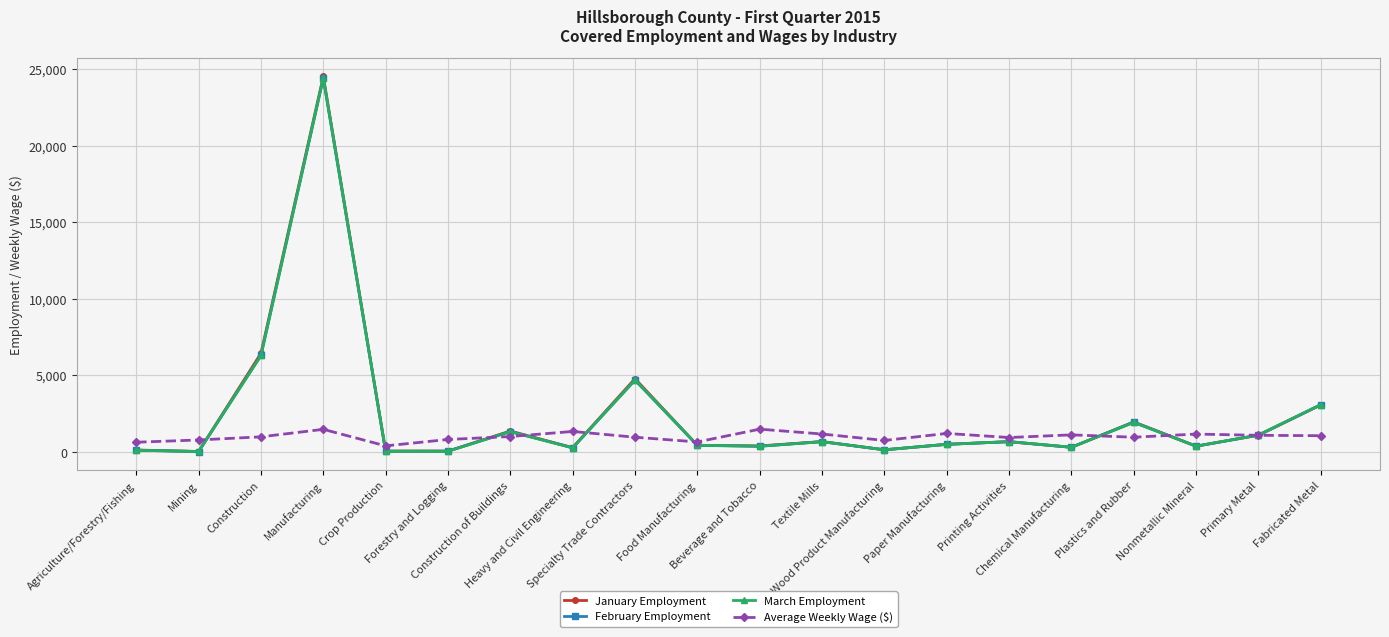

What is the sum of all March Employment values?

46946